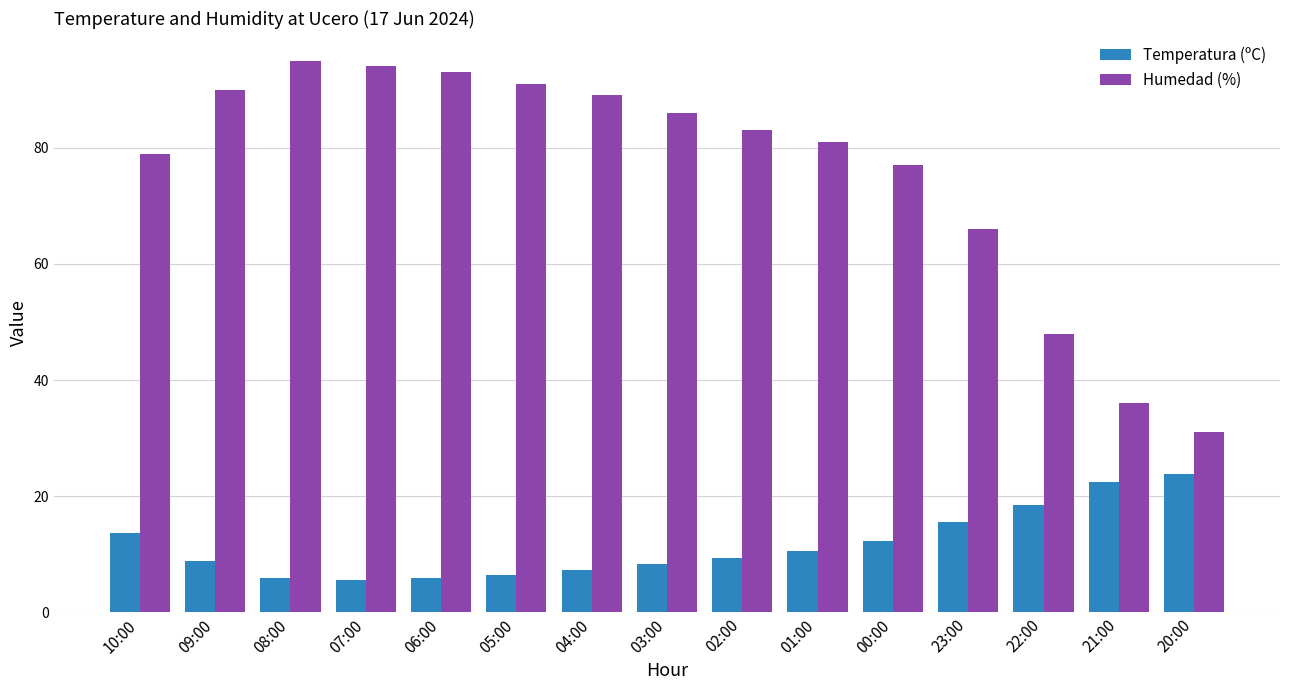

True or false: Humedad (%) has a value of 91.0 at 05:00.

True